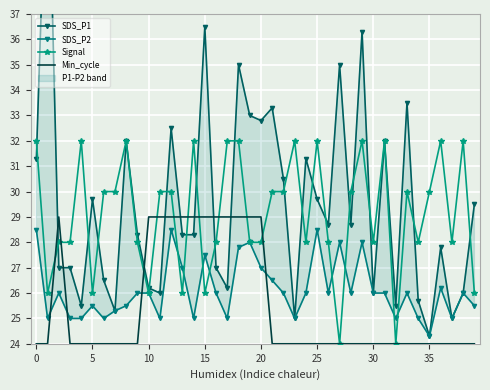

What is the maximum value for Signal?

32